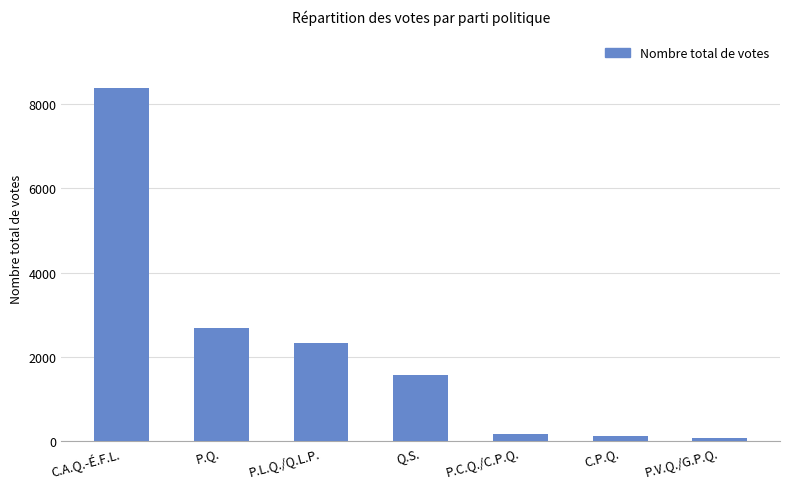

Is it true that the value at Q.S. is 1584?

True